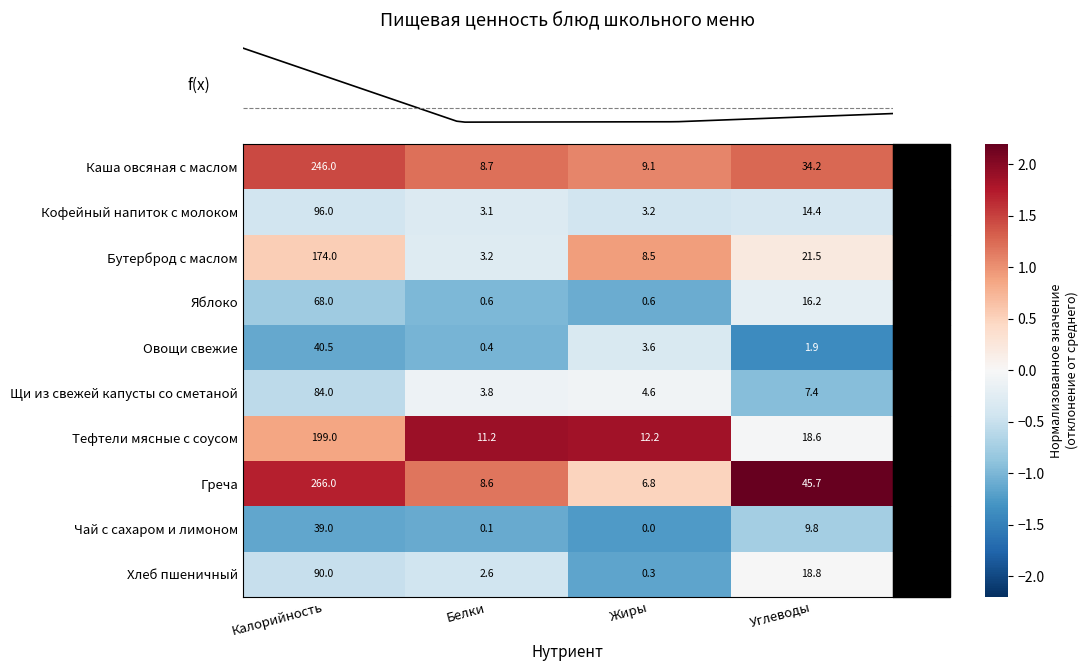

True or false: Кофейный напиток с молоком has a value of 128.1 at Калорийность.

False